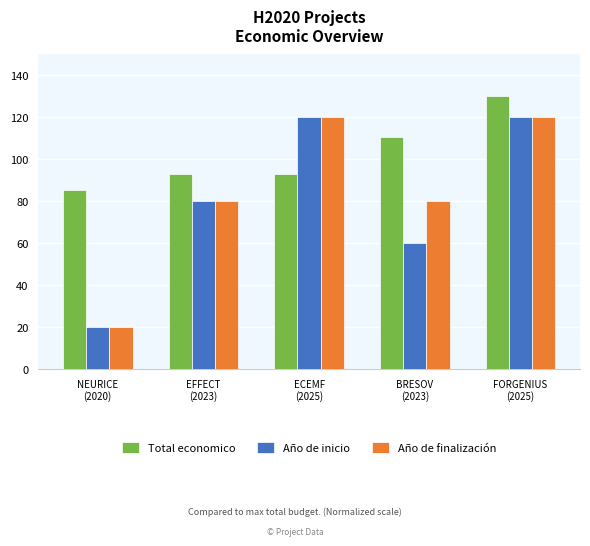

Reading right to left, what are all the values shown in this chart?

Total economico: 130.0	110.7	92.8	92.8	85.6
Año de inicio: 120.0	60.0	120.0	80.0	20.0
Año de finalización: 120.0	80.0	120.0	80.0	20.0